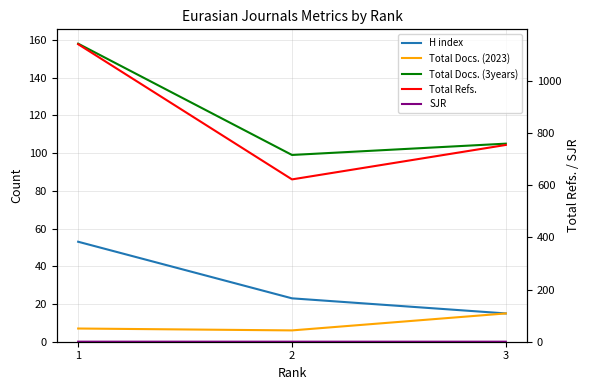

Which series has the widest spread of values?

Total Refs.